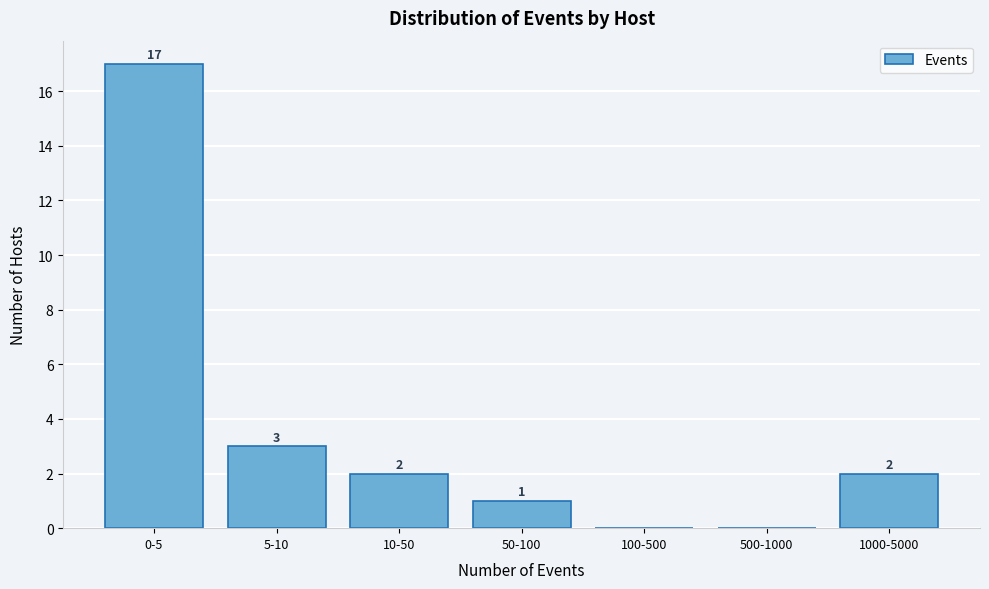

Reading left to right, list all the values displayed in this chart.

0-5=17	5-10=3	10-50=2	50-100=1	100-500=0	500-1000=0	1000-5000=2